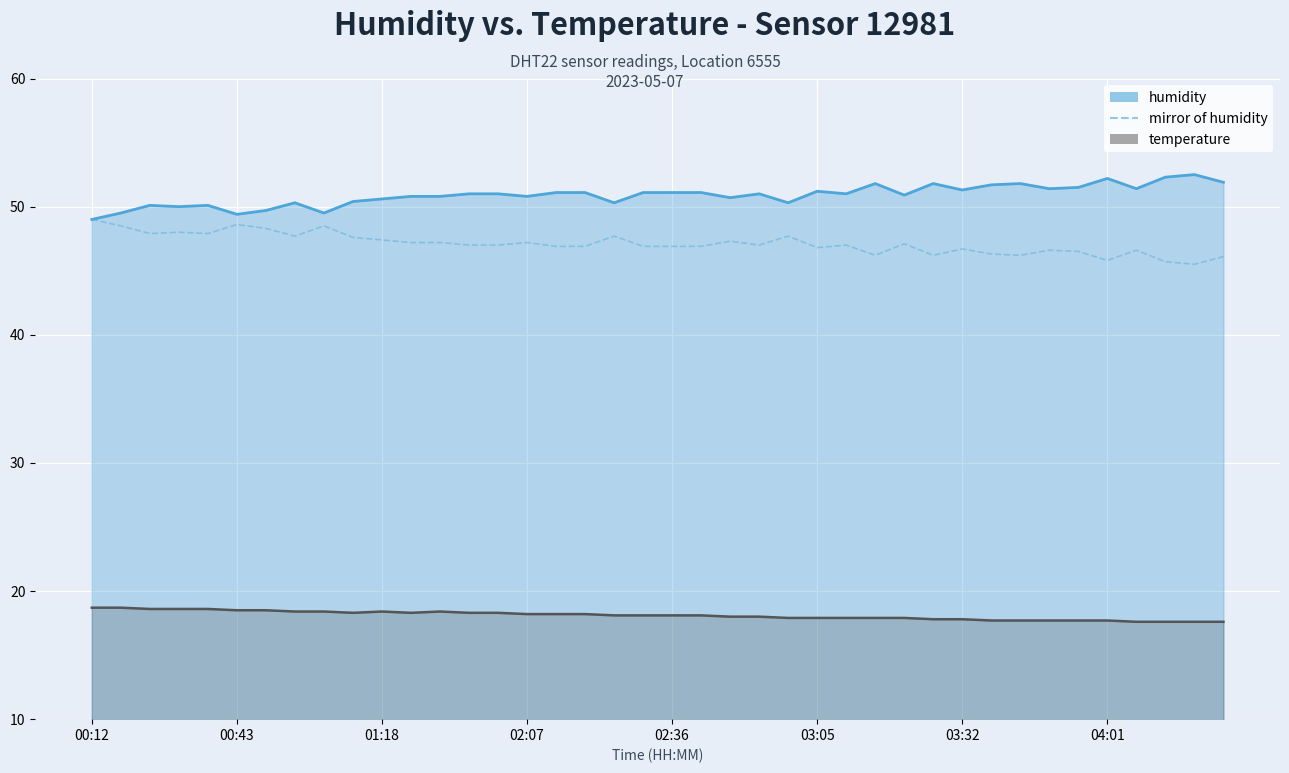

At which category does the chart reach its peak across all series?

00:12